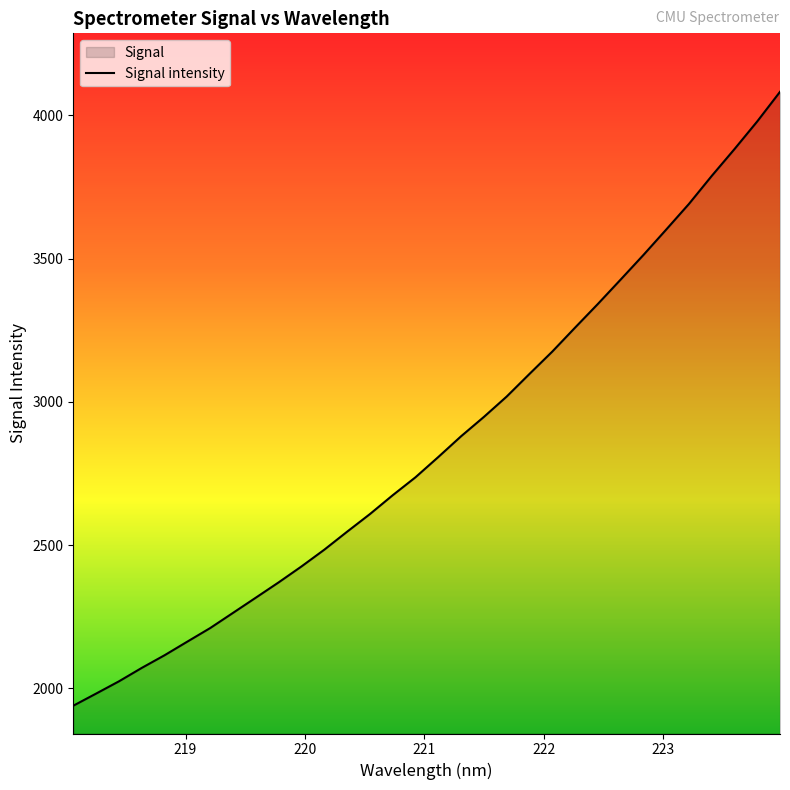

What is the difference between the maximum and minimum values?

2142.6